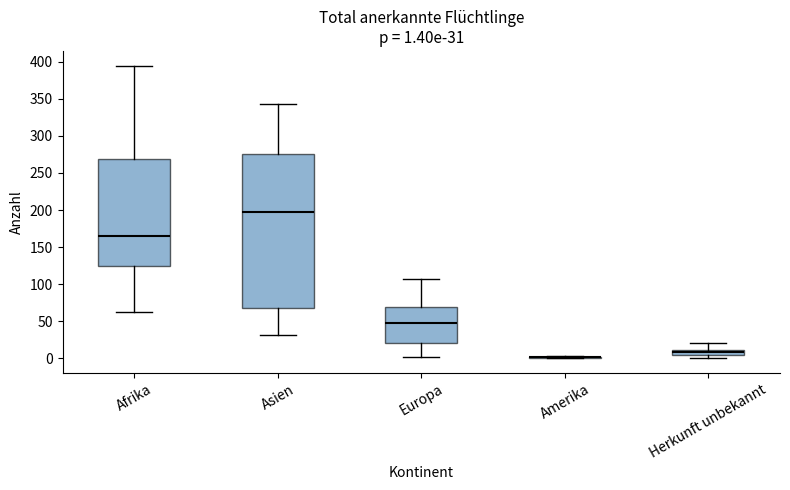

Which box is the tallest, from its lower edge to its upper edge?

Asien